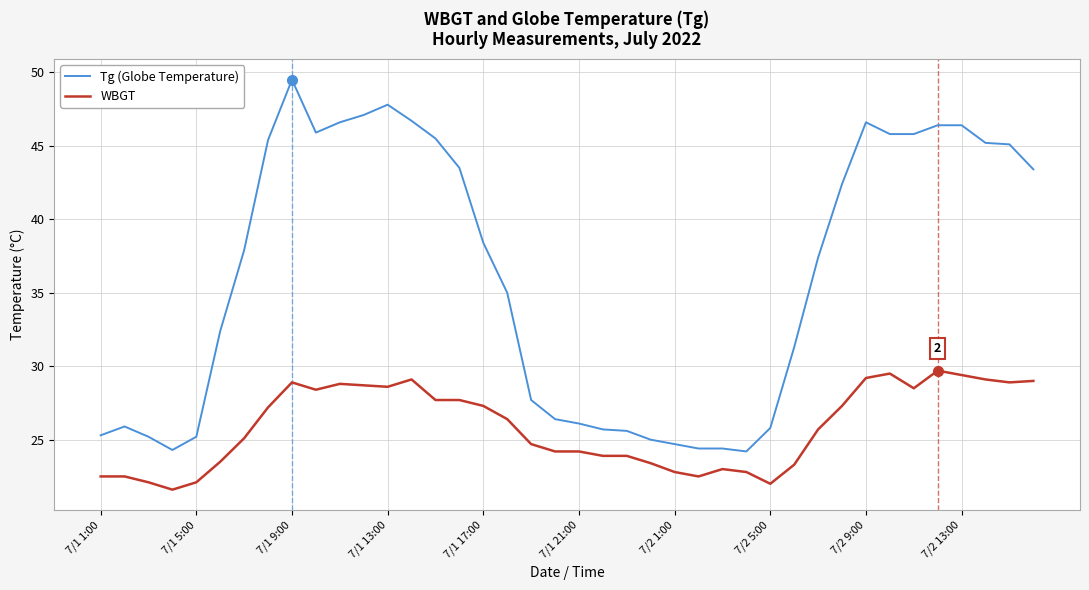

Which series has the largest range (max minus min)?

Tg (Globe Temperature)